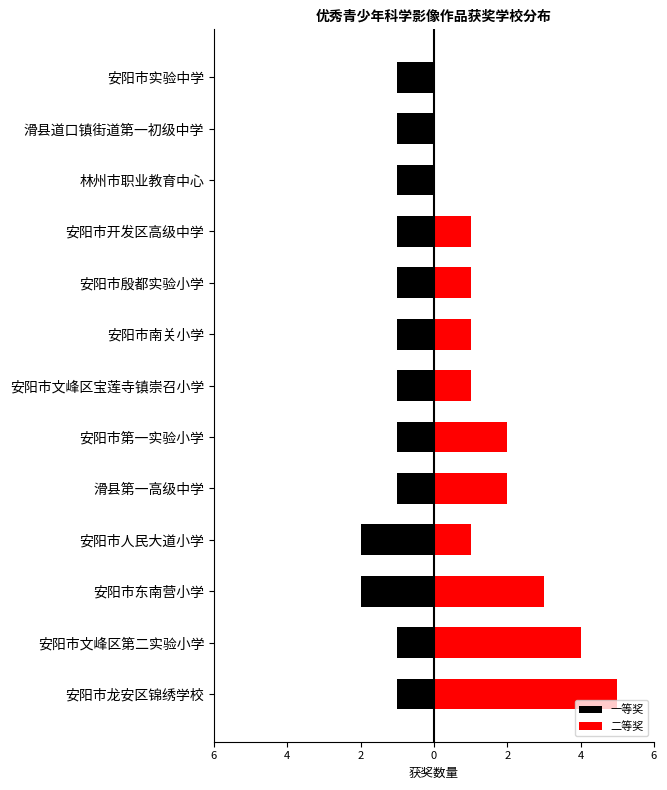

Reading left to right, what are all the values shown in this chart?

一等奖: -1	-1	-2	-2	-1	-1	-1	-1	-1	-1	-1	-1	-1
二等奖: 5	4	3	1	2	2	1	1	1	1	0	0	0